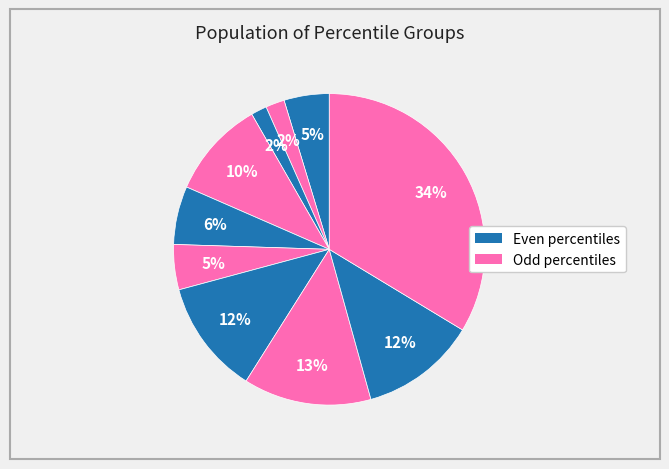

Count the number of slices in the pie.

10